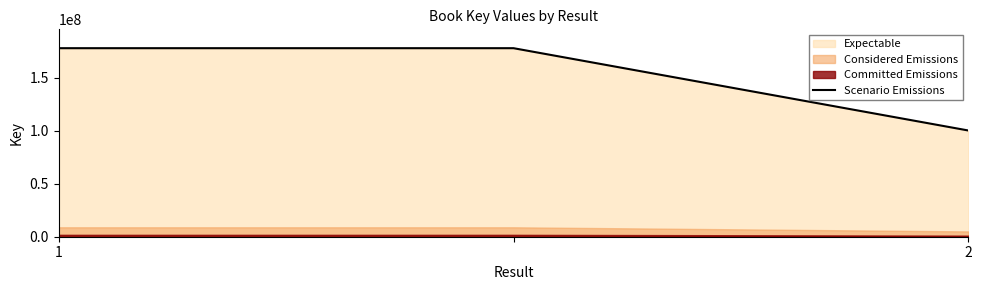

Which label corresponds to the smallest value in the chart?

2